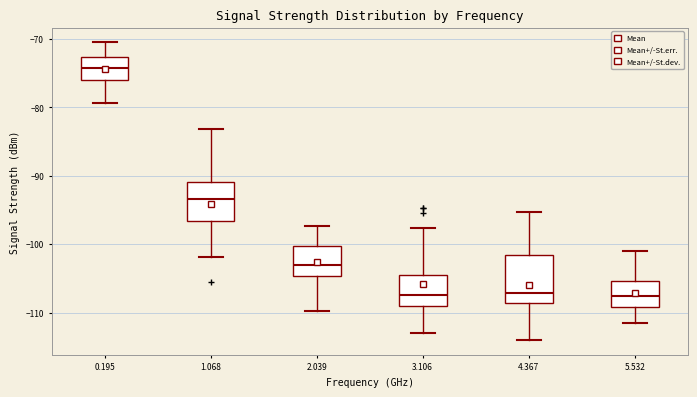

Where does the median line of the box at x = 2.039 sit on the y-axis? The values are not printed on the chart, so give them approximately, as read against the axis.

-103